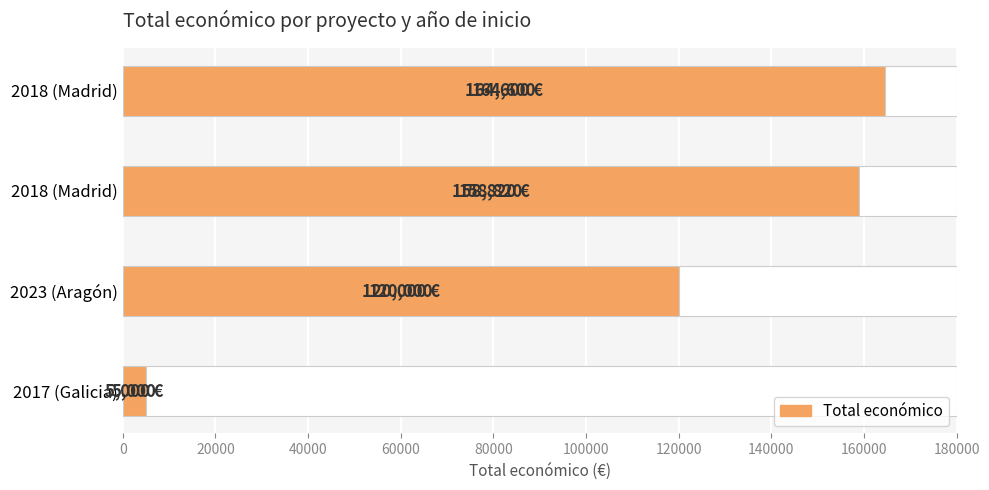

Reading right to left, transcribe all the data shown in this chart.

5000	120000	158820	164600